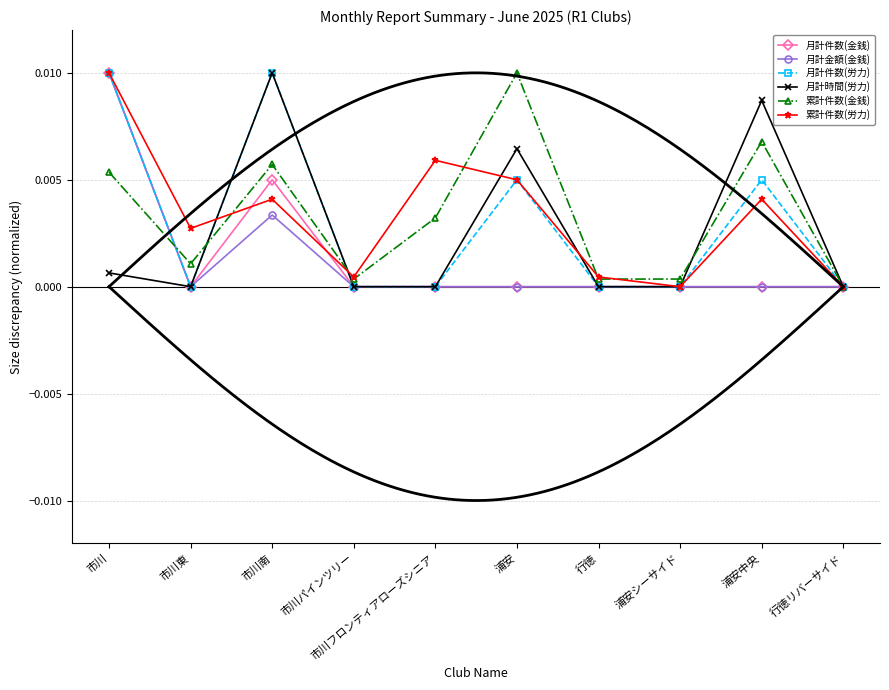

Which category has the lowest value in the 月計件数(金銭) series?

市川東